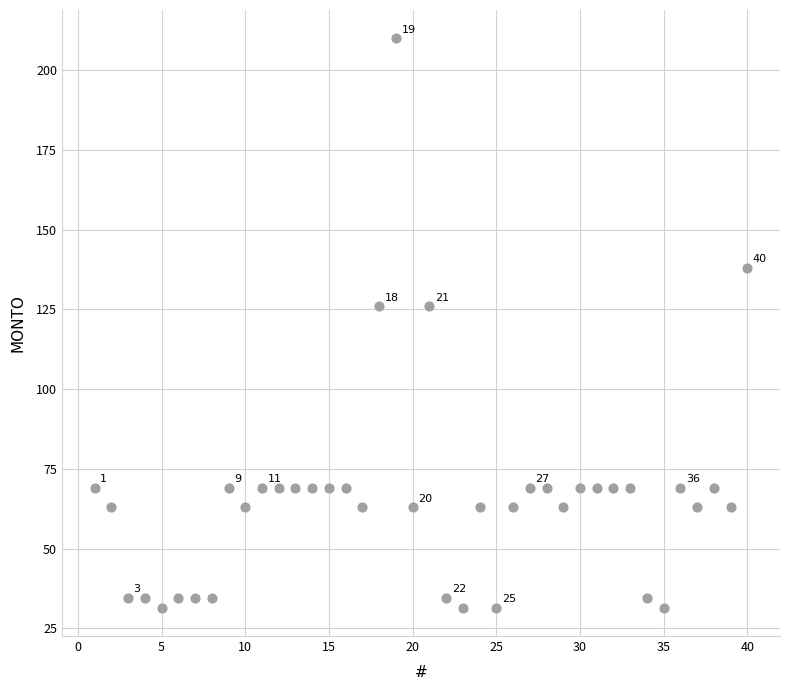

What is the range of X values (max minus min)?

39.0